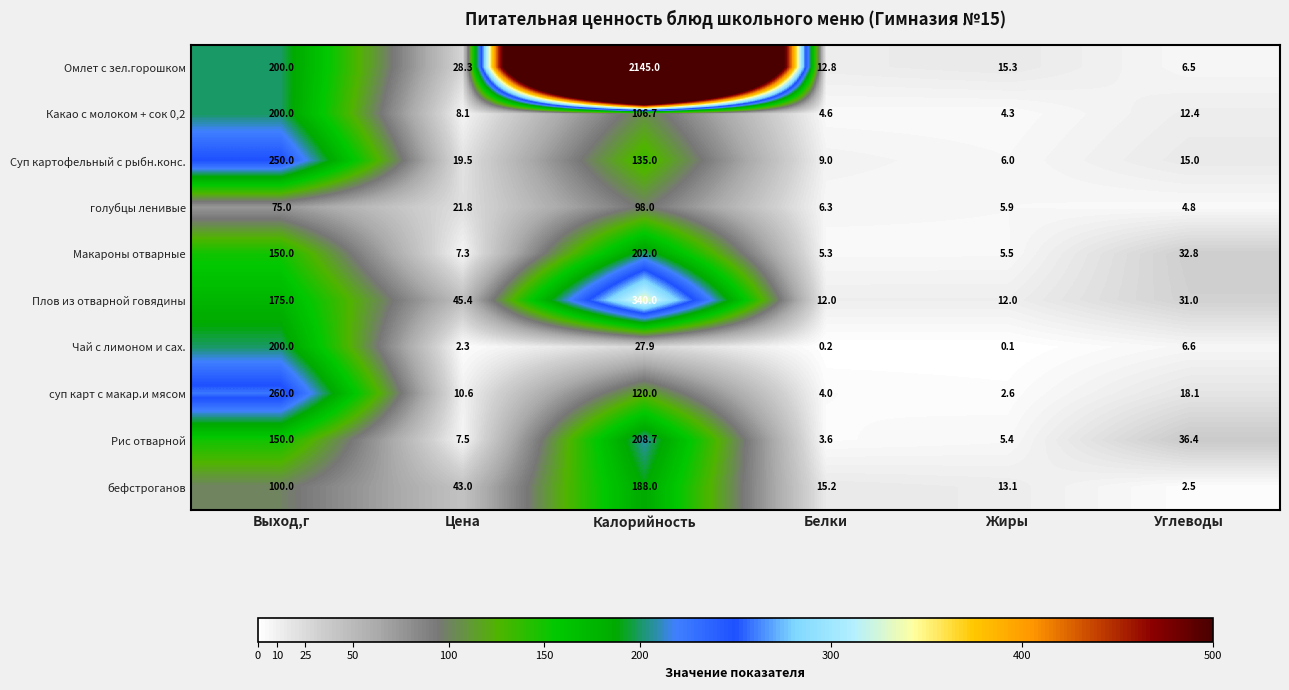

Is it true that Суп картофельный с рыбн.конс. equals 15.0 at Углеводы?

True